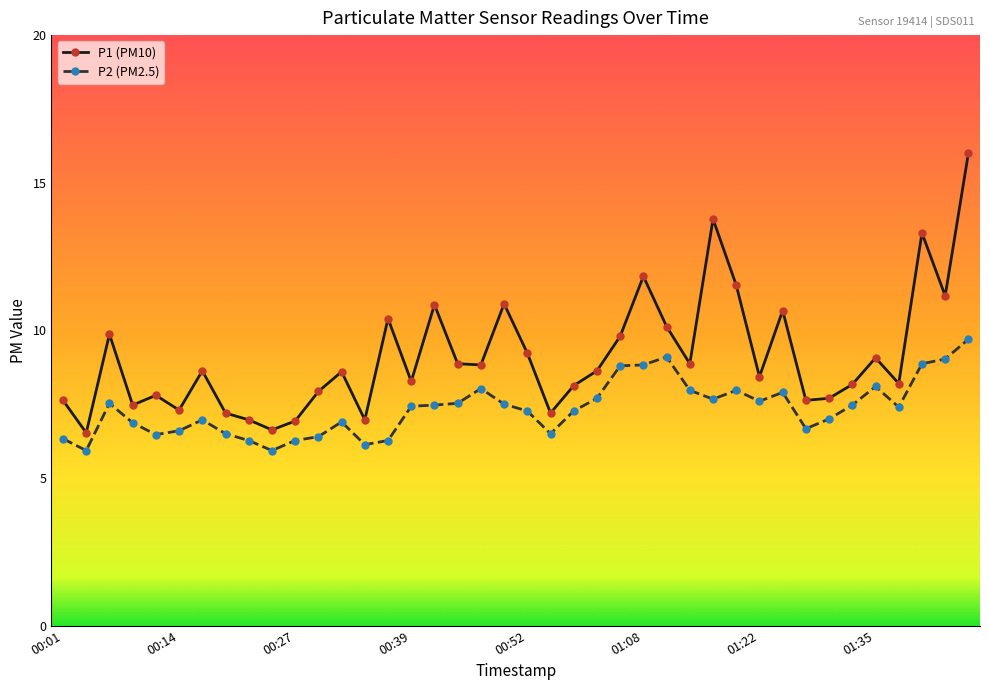

List the series in order of their overall mean, highest first.

P1 (PM10), P2 (PM2.5)